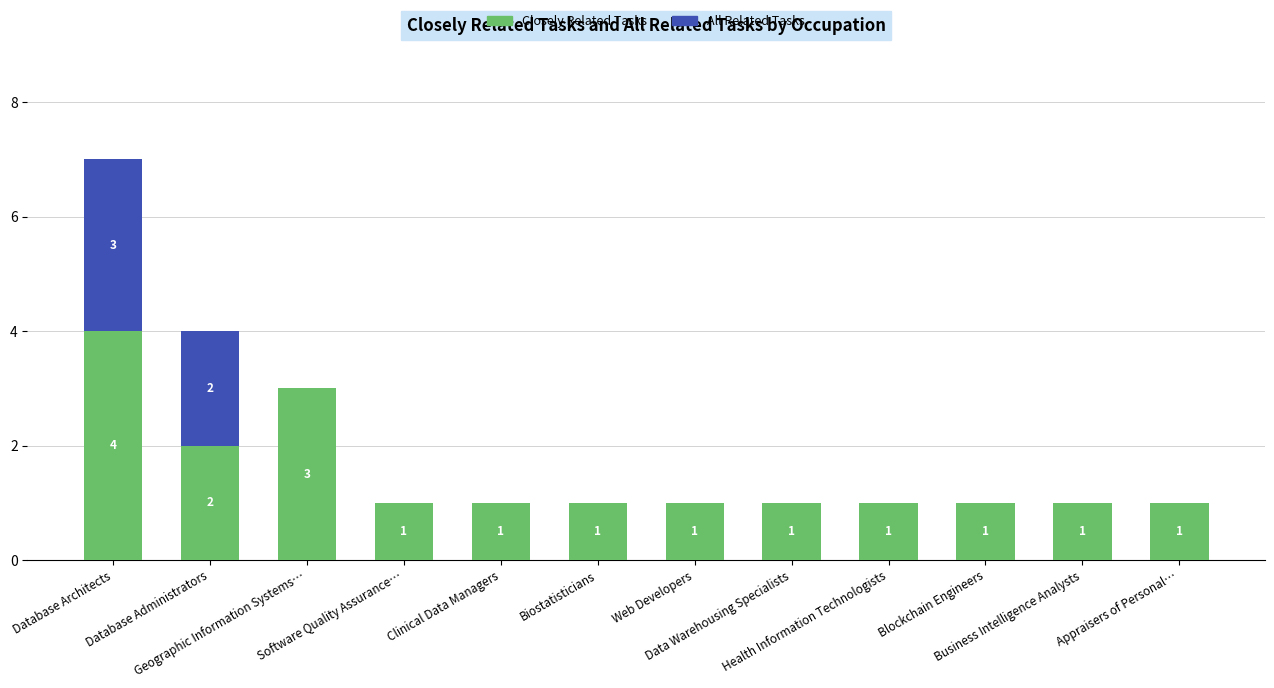

Are the bars grouped side by side (vs. stacked)?

No